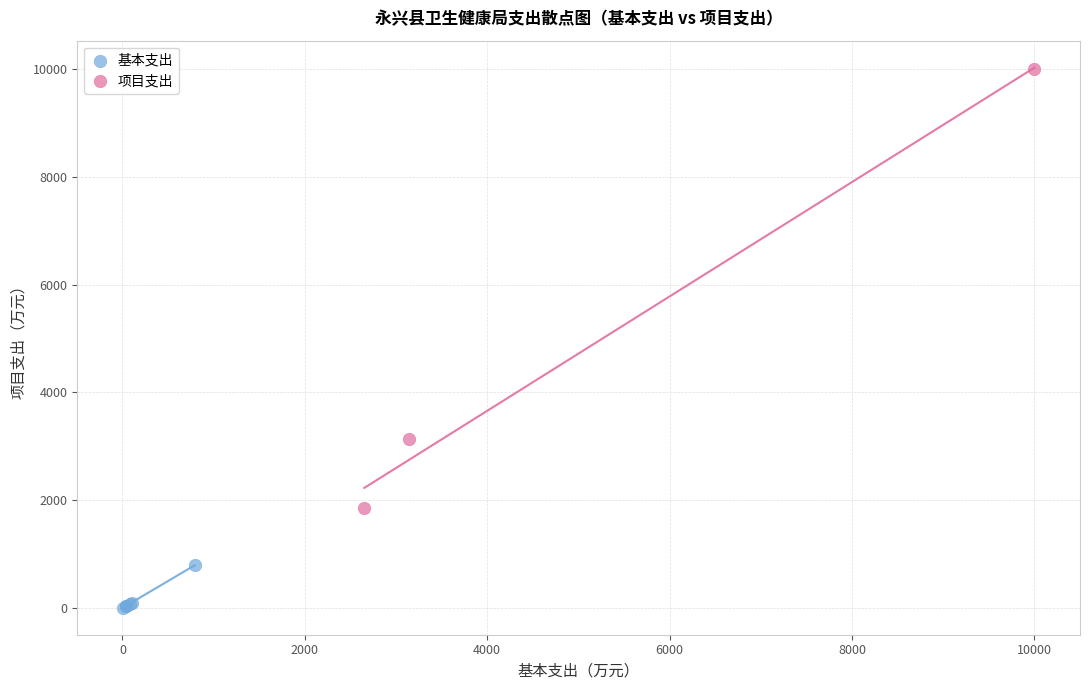

Which series contains the highest Y value?

项目支出